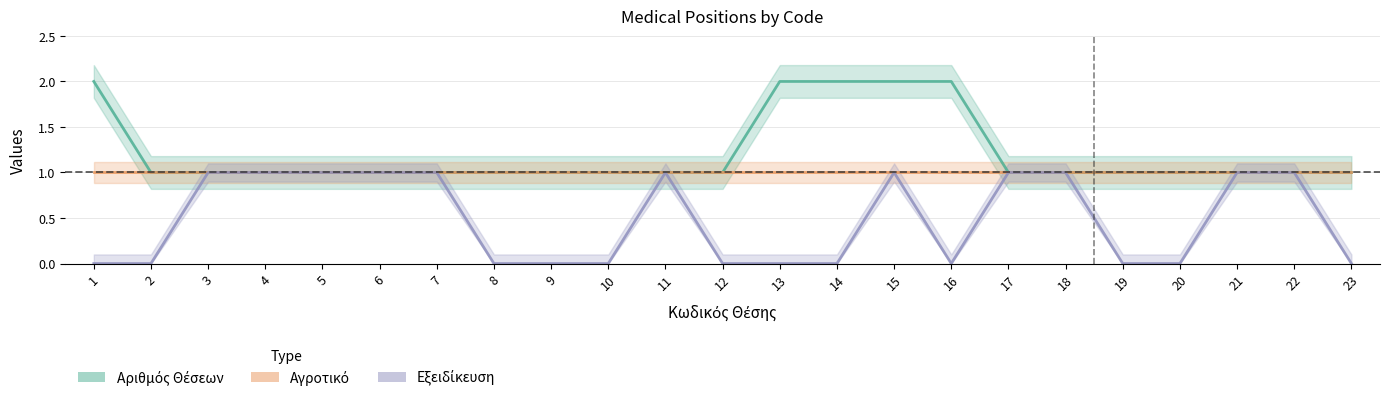

Which series has the largest range (max minus min)?

Αριθμός Θέσεων